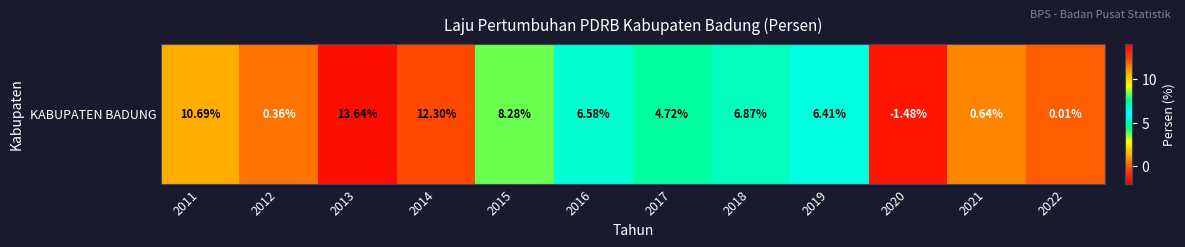

The value at 2016 is 6.6. True or false?

True